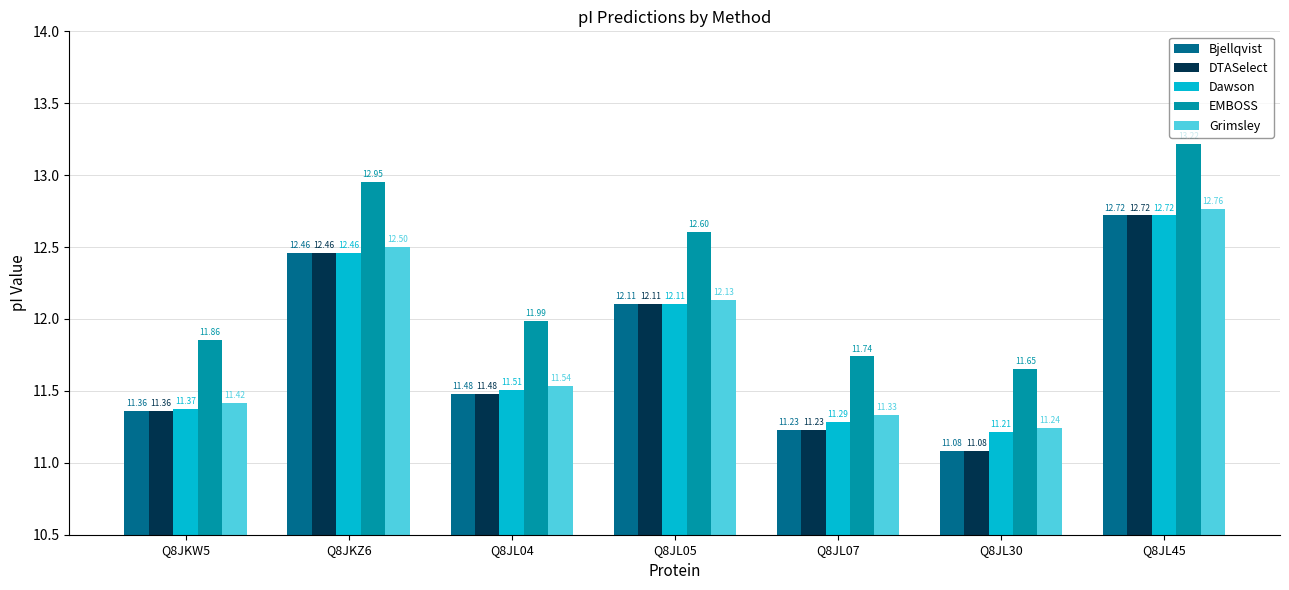

What is the label of the 1st bar from the right?

Q8JL45